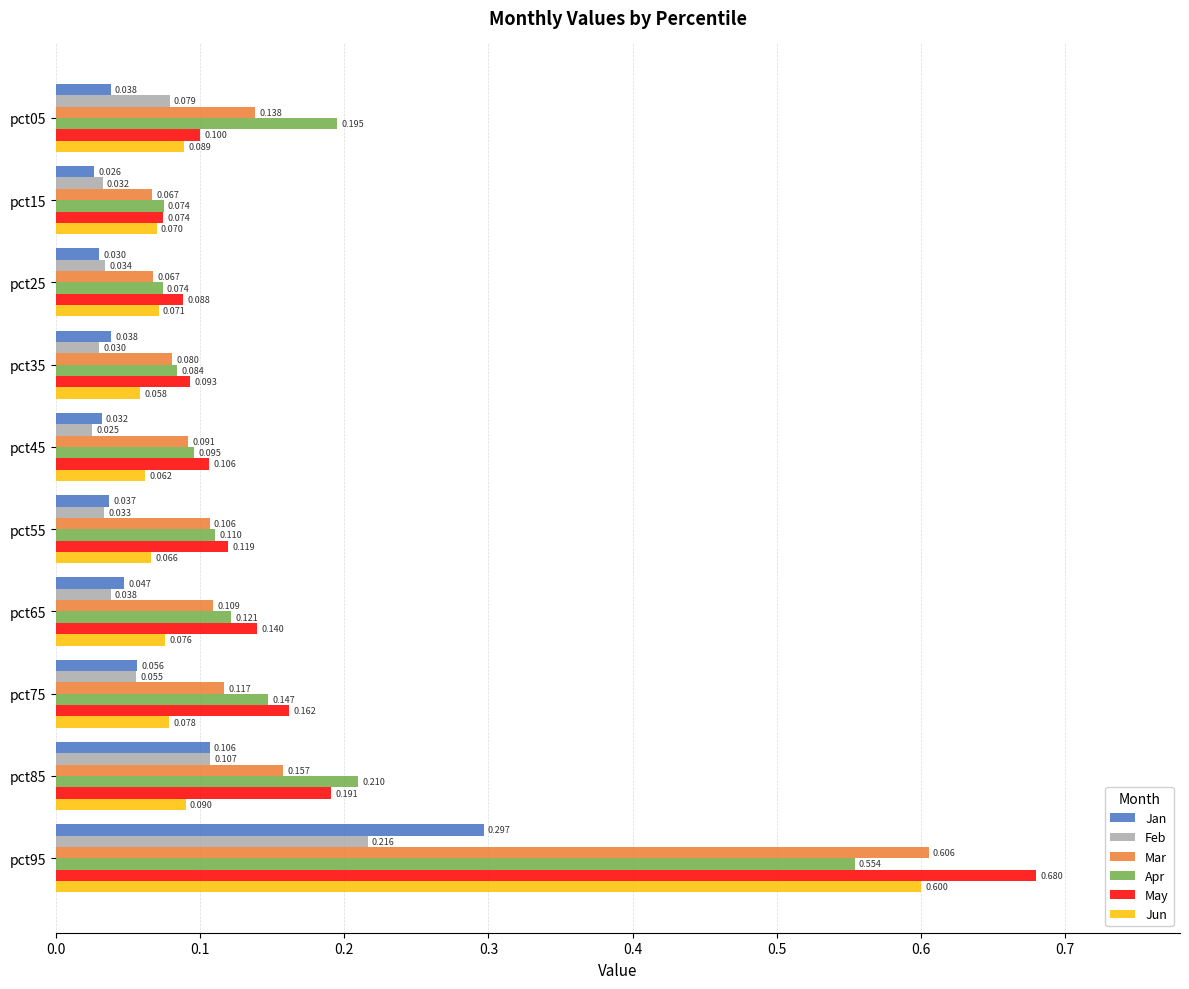

Which series has the largest range (max minus min)?

May